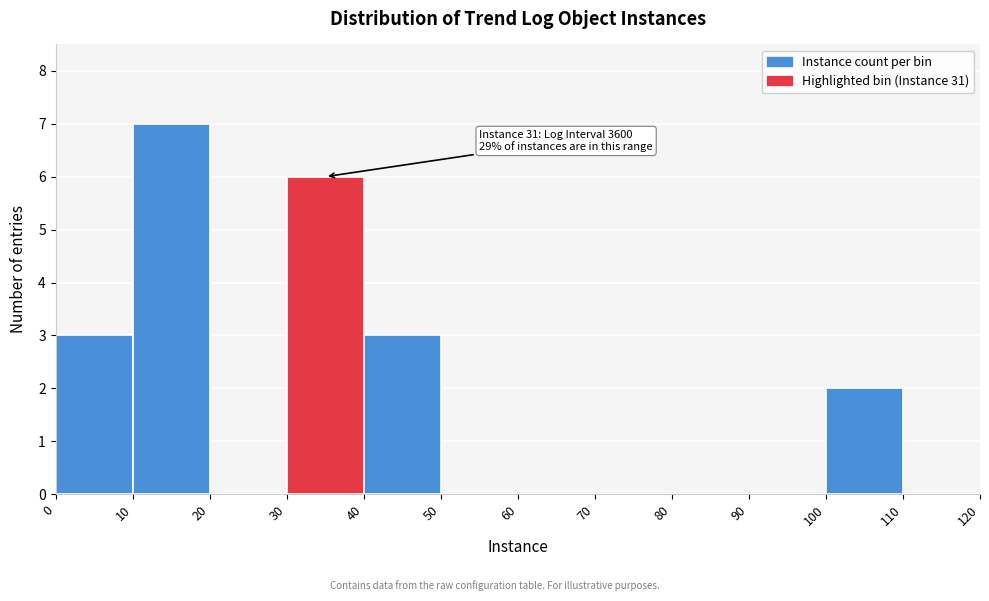

Which range on the x-axis has the tallest bar?

10 to 20